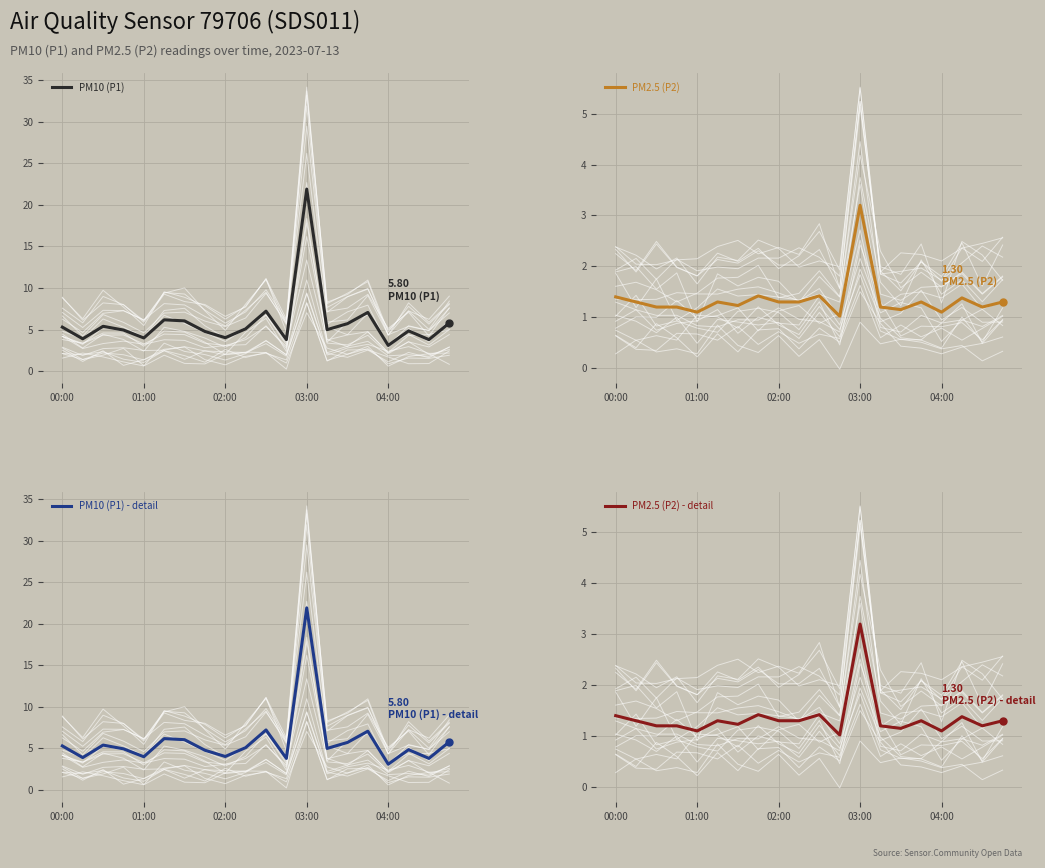

What value does the PM2.5 (P2) - detail series have at 02:00?

1.3